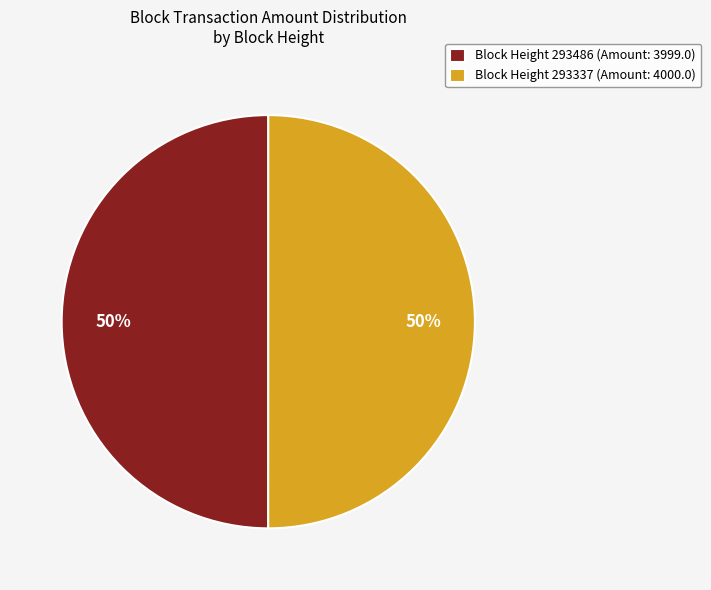

Is the sum of Block Height 293486 (Amount: 3999.0) and Block Height 293337 (Amount: 4000.0) greater than half?

Yes